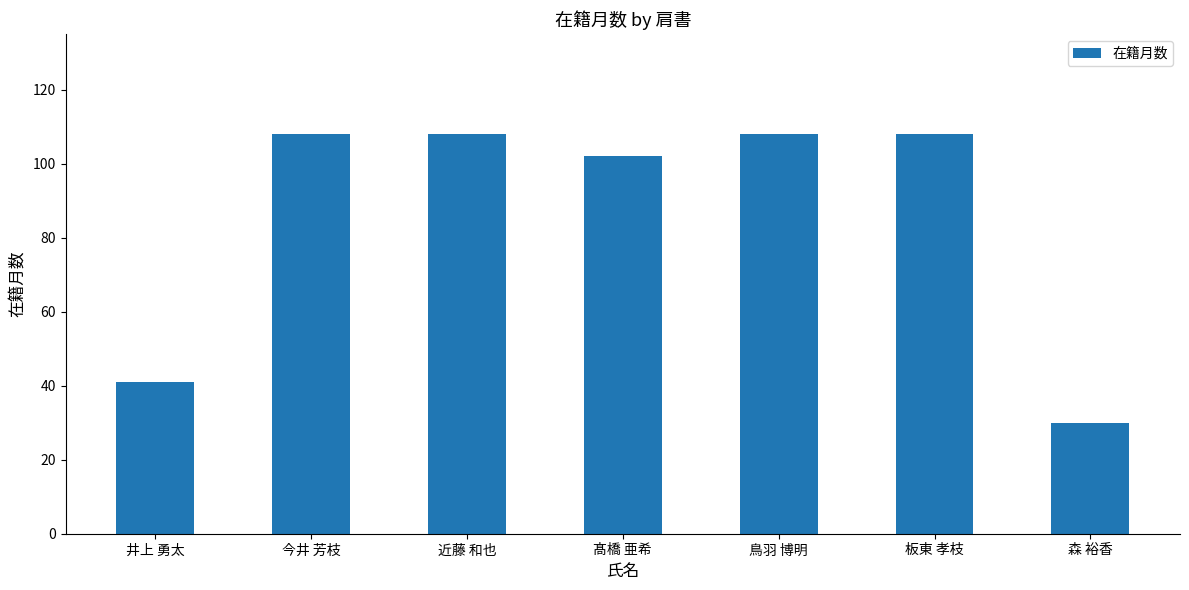

Where is the data nearest to the value 69?

井上 勇太